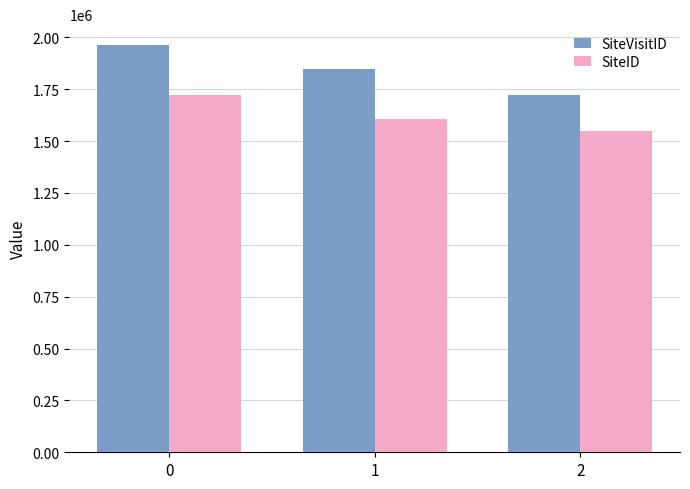

The SiteID series shows 1549094 at 2. True or false?

True